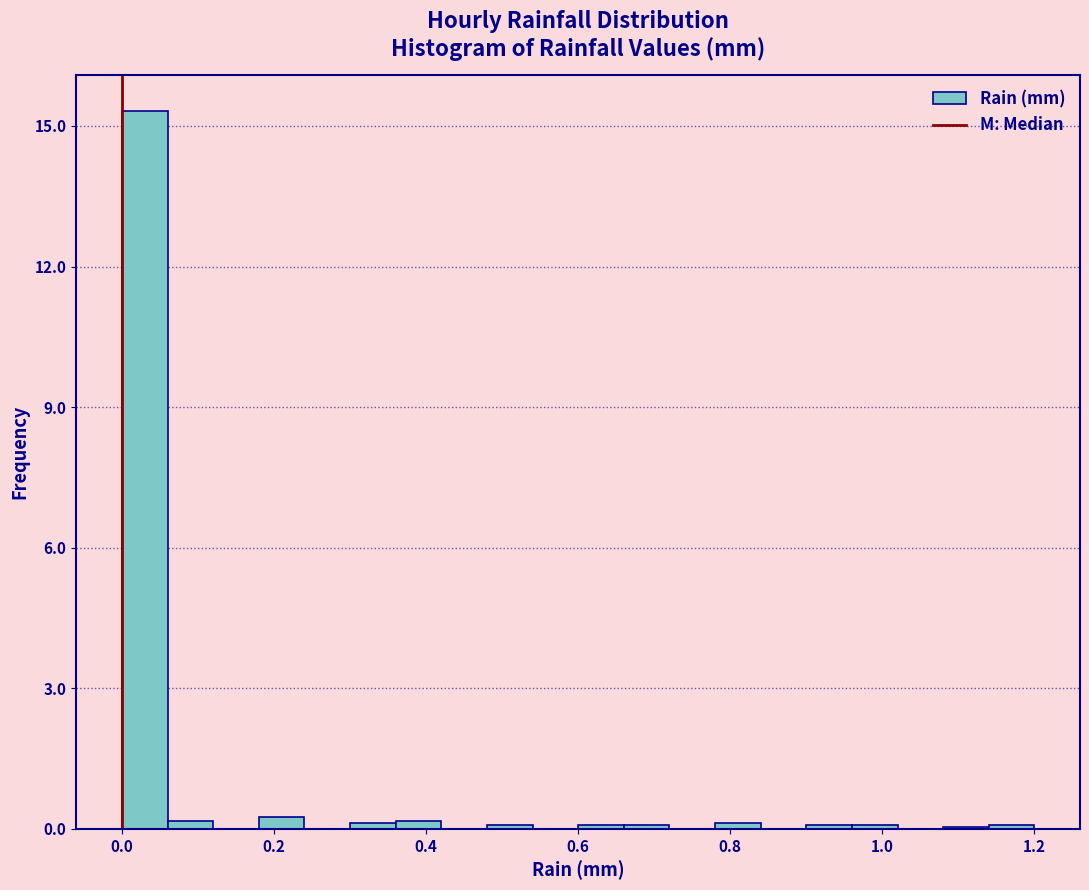

Around what value on the x-axis is the tallest bar? Give the approximate position of its centre, as read against the axis.

0.04